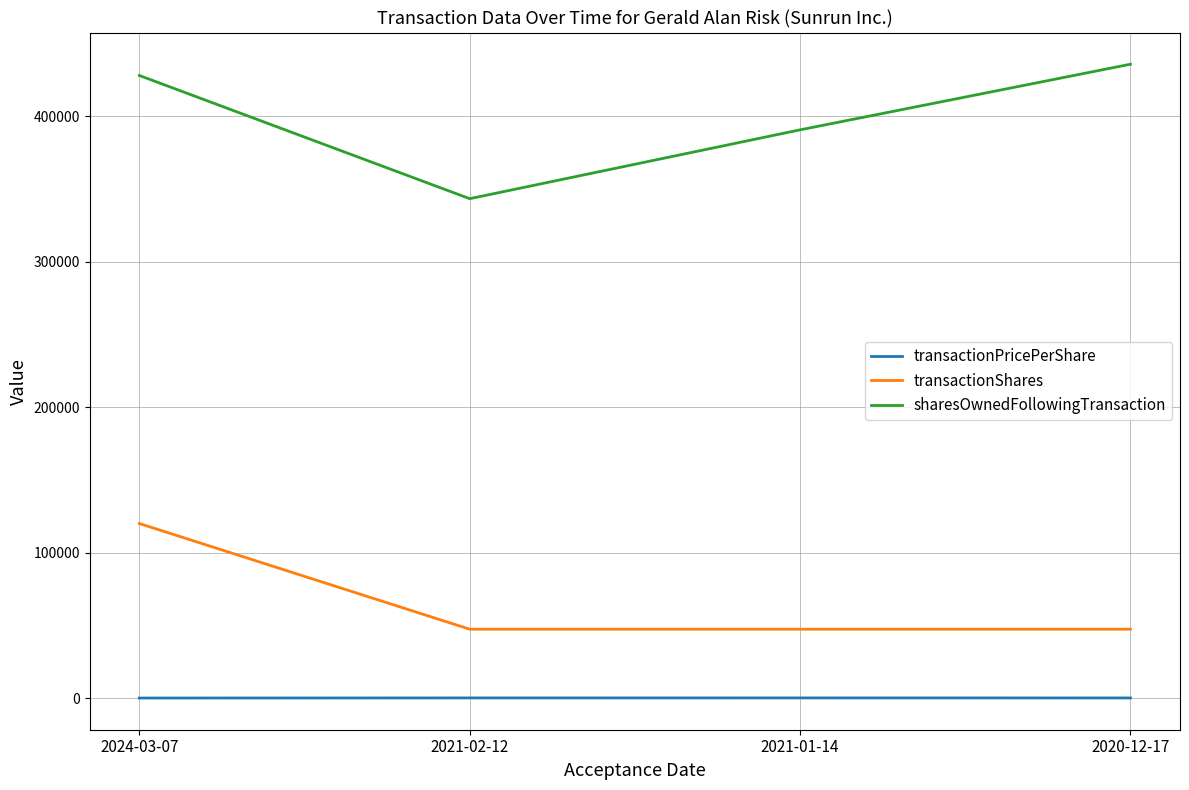

Is this an area chart (filled region under the line)?

No